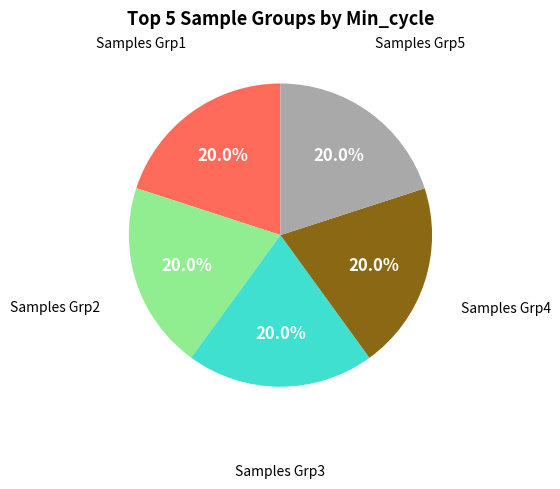

Is there any slice that represents more than half of the pie?

No